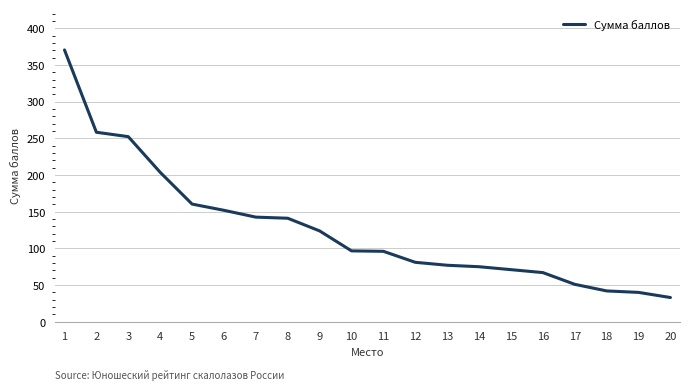

The value at 14 is 75.0. True or false?

True